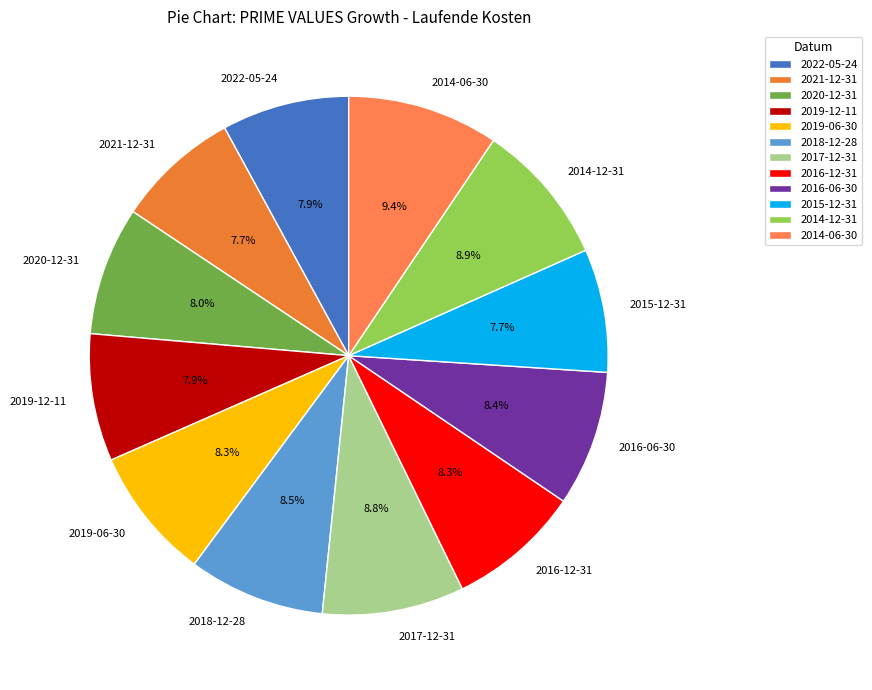

Do 2019-12-11 and 2016-12-31 together represent more than half of the pie?

No